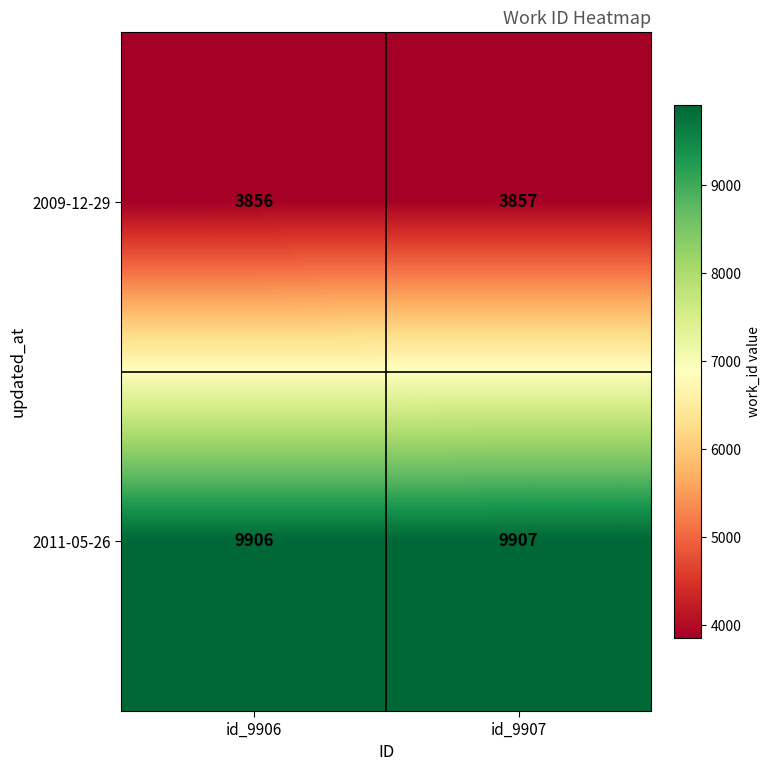

Count the number of data series in this chart.

2